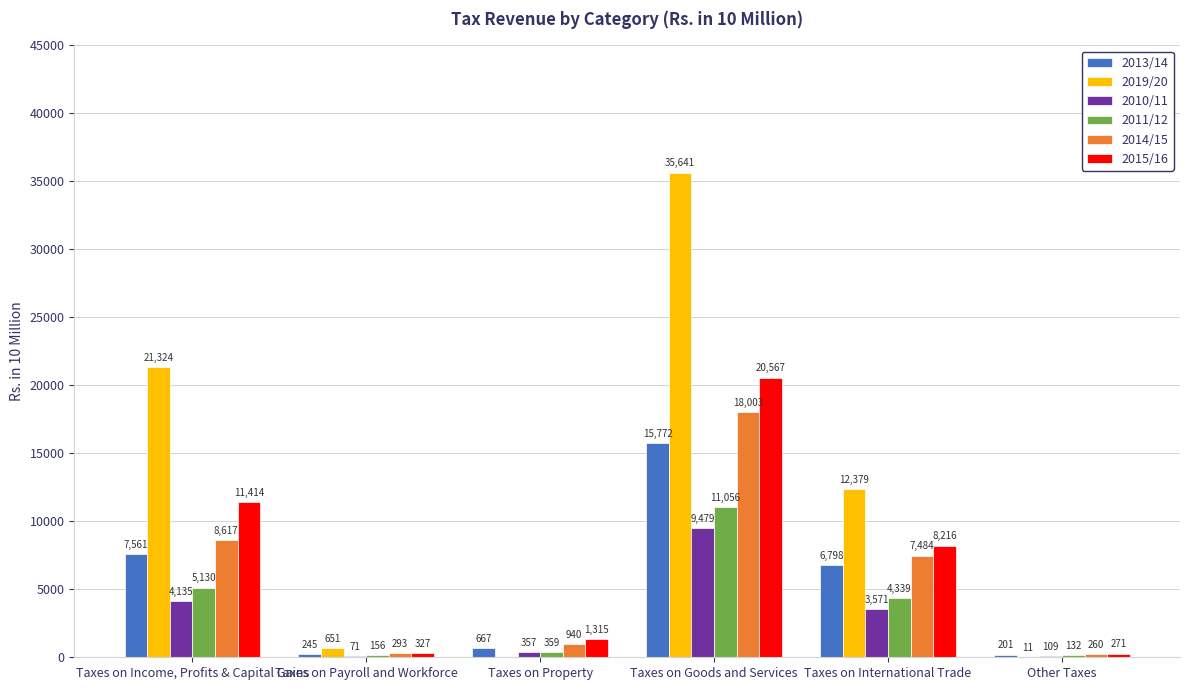

What is the maximum value for 2013/14?

15771.8